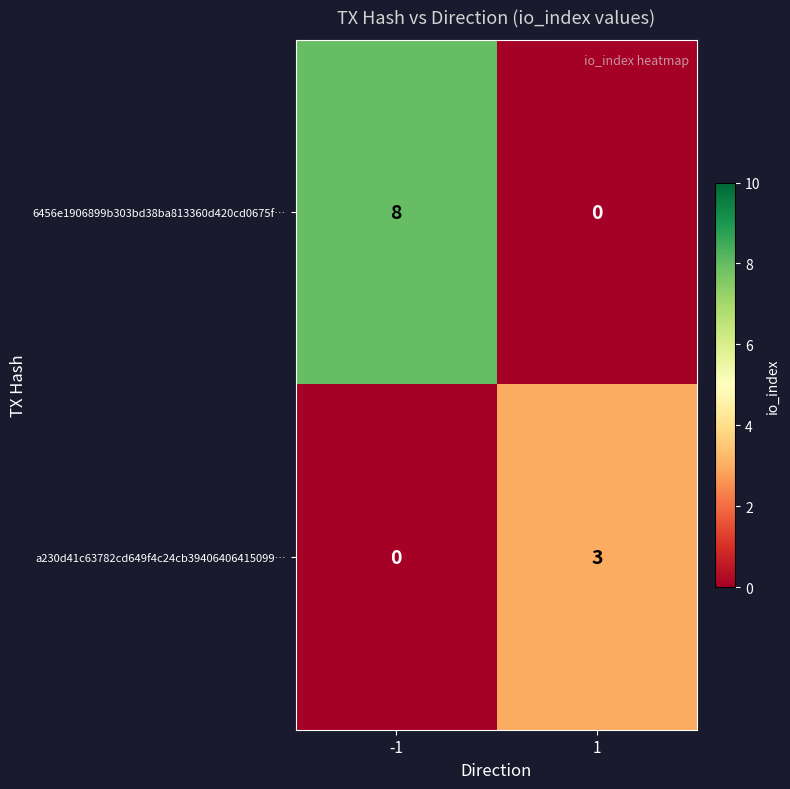

Between -1 and 1, which series saw the biggest shift?

6456e1906899b303bd38ba813360d420cd0675f…